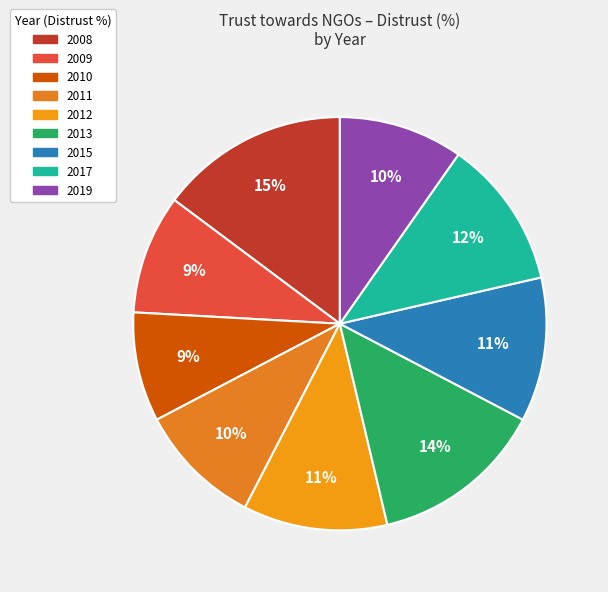

What is the ratio of the value at 2010 to the value at 2015?

0.8